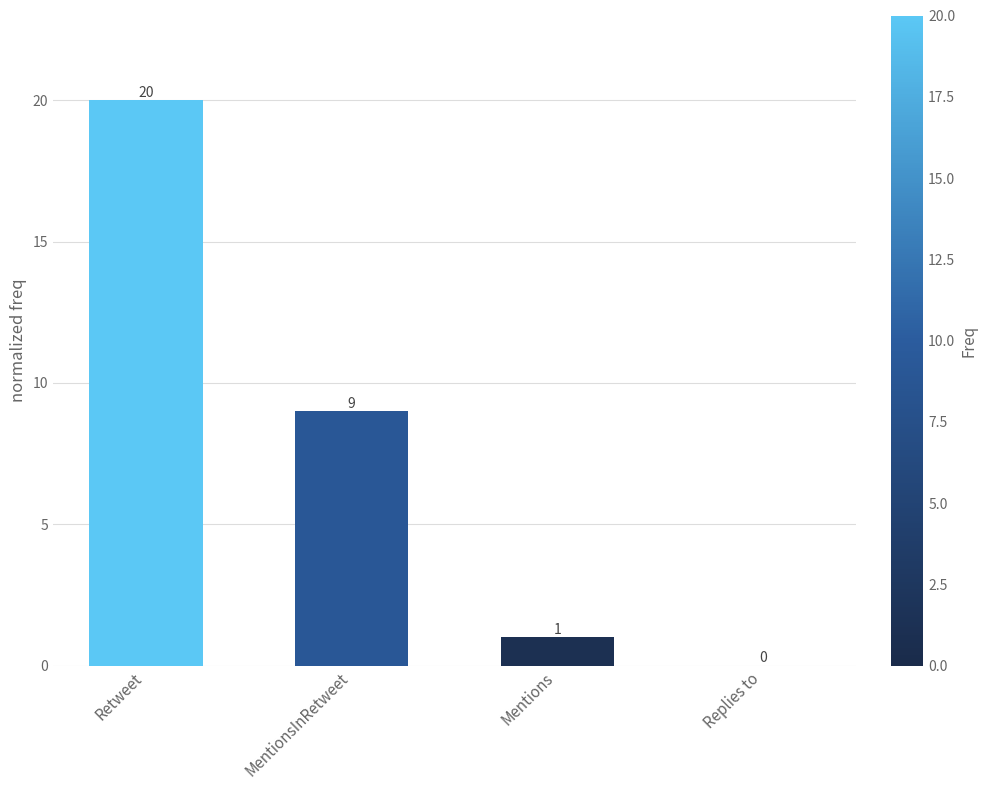

The chart shows a value of 9 at Retweet. True or false?

False